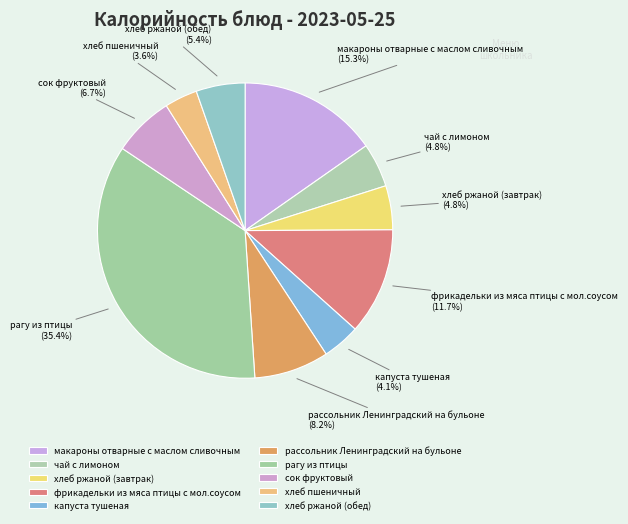

To the nearest percent, what portion does хлеб пшеничный represent?

4%